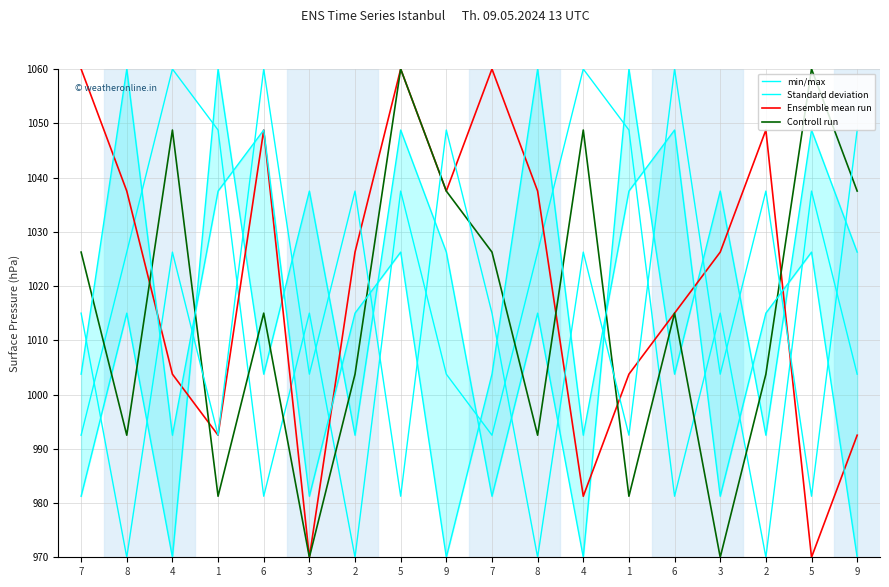

What is the total value across all series at 6?

4048.8